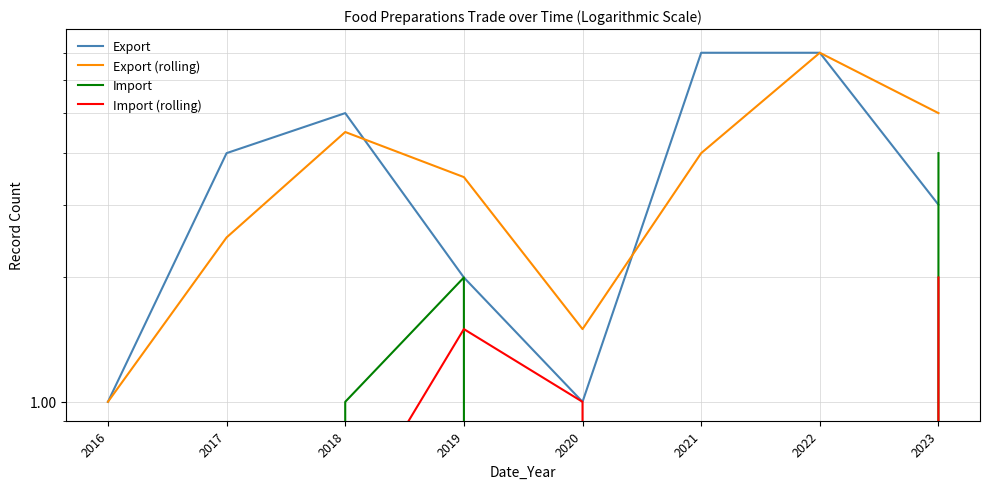

How many lines are shown in the chart?

4